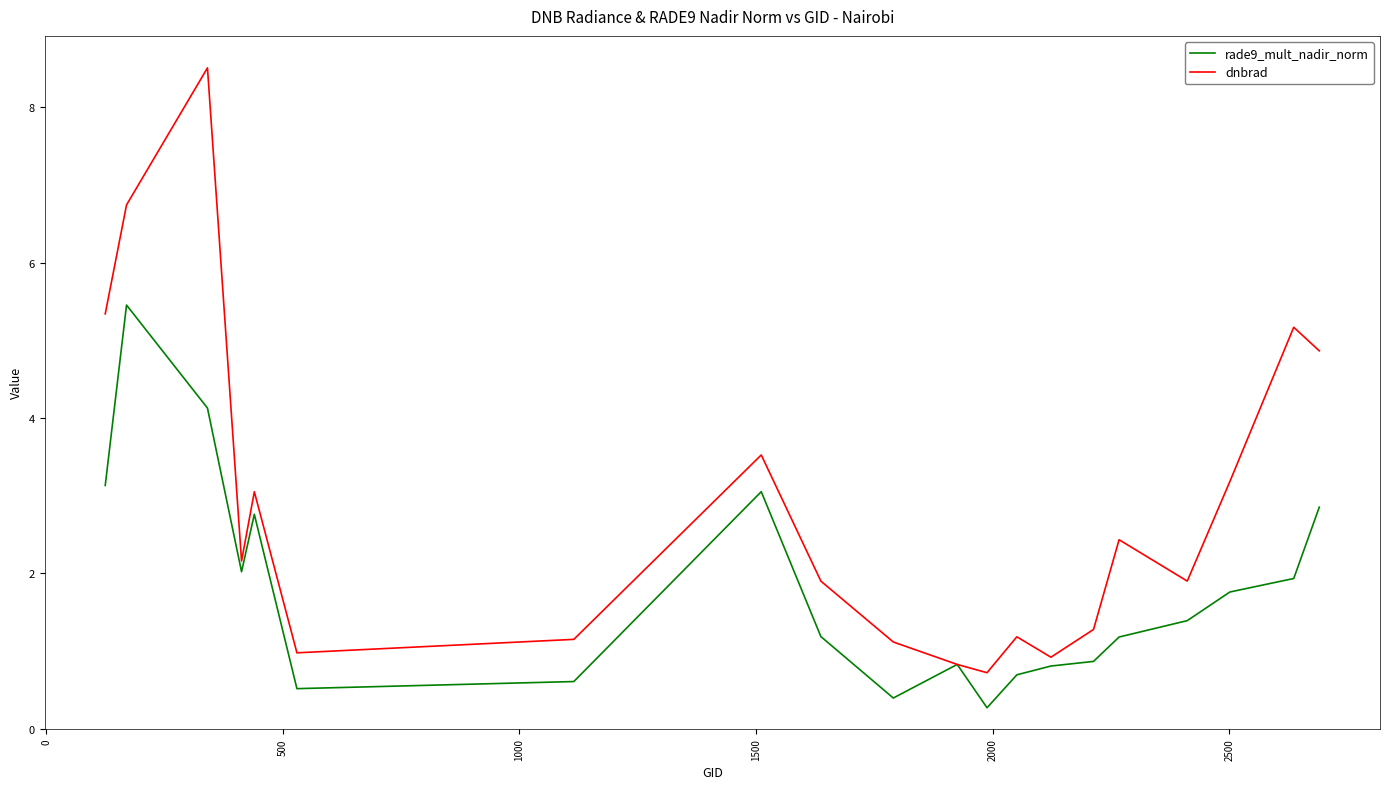

What is the maximum value shown in the chart?

8.5